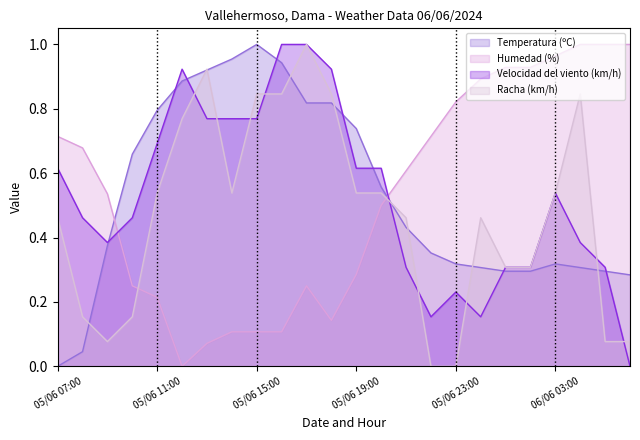

At how many categories does at least one series exceed 0?

24